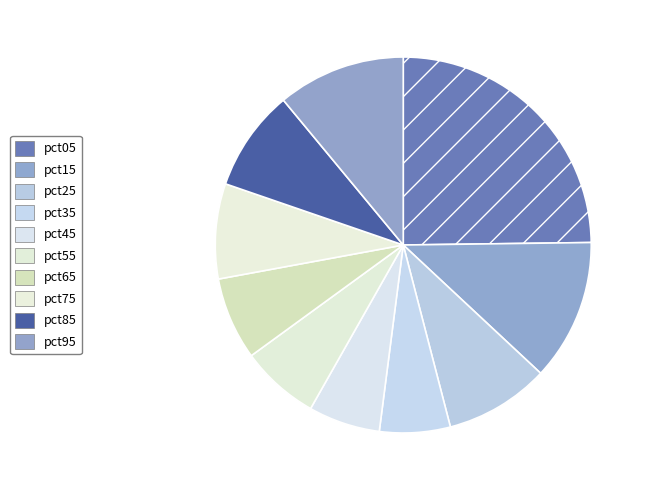

Which has a higher value, pct15 or pct65?

pct15